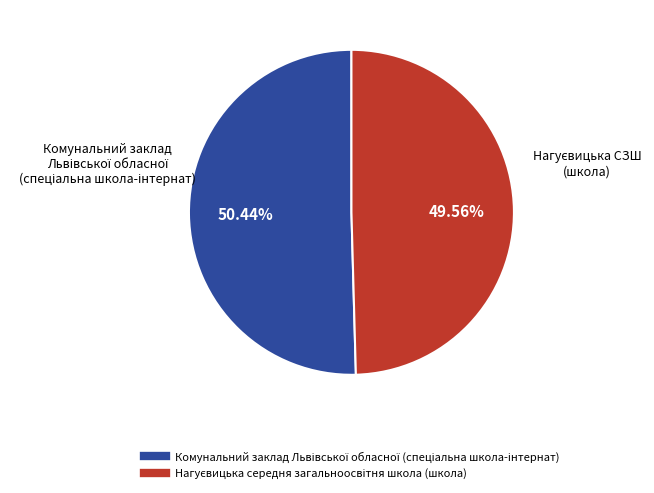

Is there any slice that represents more than half of the pie?

Yes